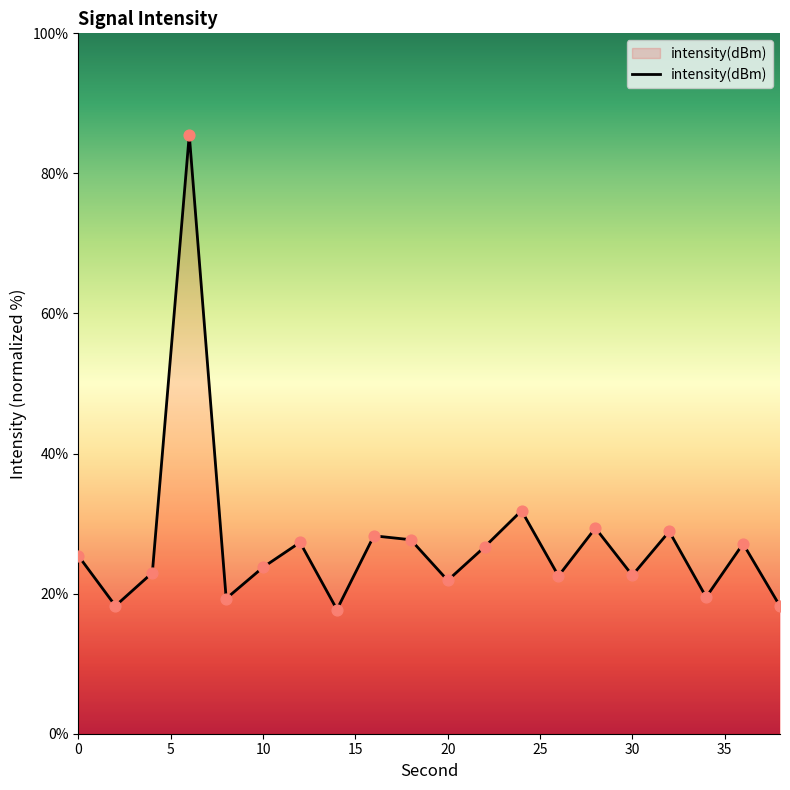

What is the difference between the maximum and minimum values?

67.8